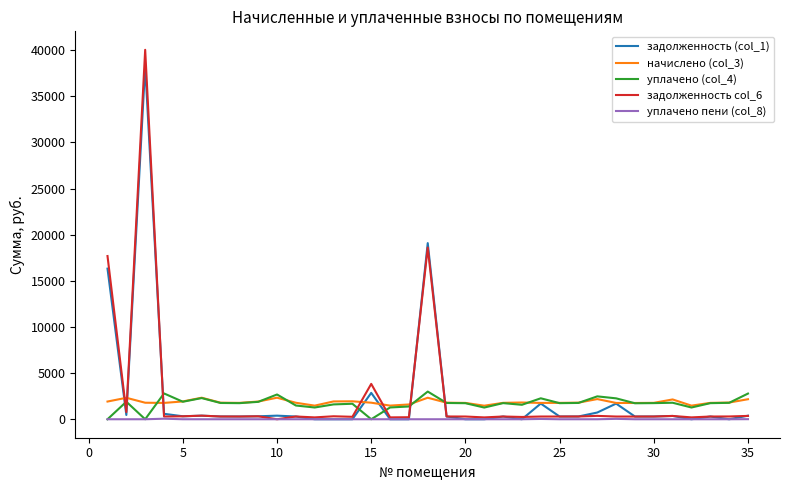

Which series has the largest range (max minus min)?

задолженность col_6